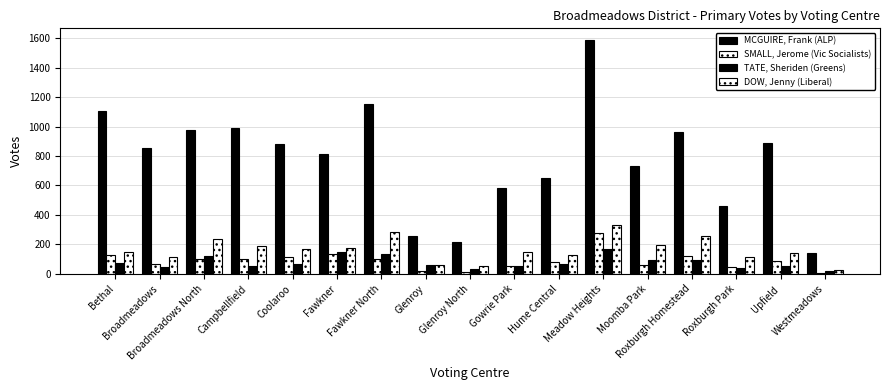

At which label does SMALL, Jerome (Vic Socialists) reach its peak?

Meadow Heights